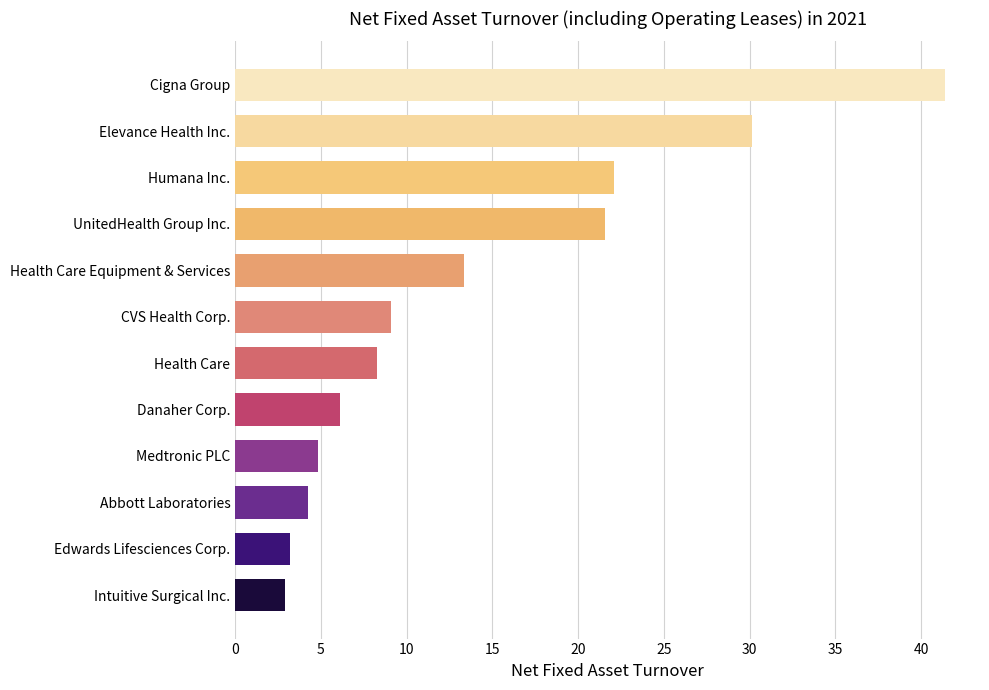

Reading bottom to top, what are all the values shown in this chart?

2.9	3.2	4.3	4.8	6.1	8.2	9.1	13.3	21.5	22.1	30.1	41.4